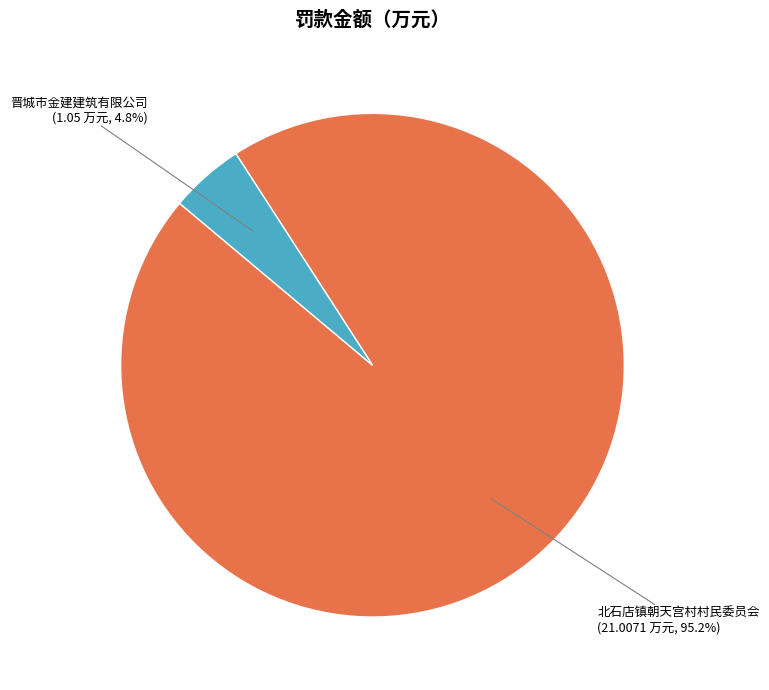

Does any single category account for the majority?

Yes